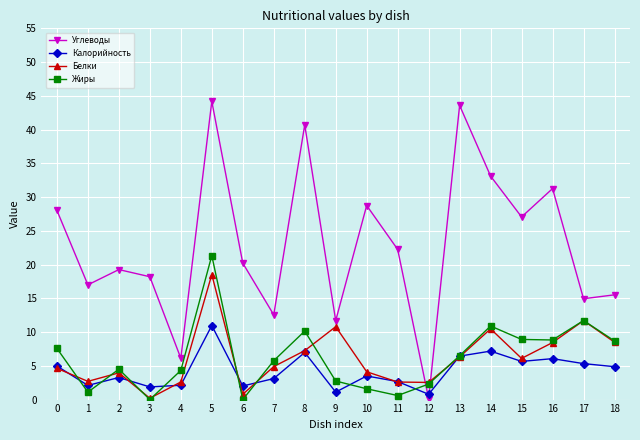

What is the value of the Белки point at the 4th from the left?

0.2